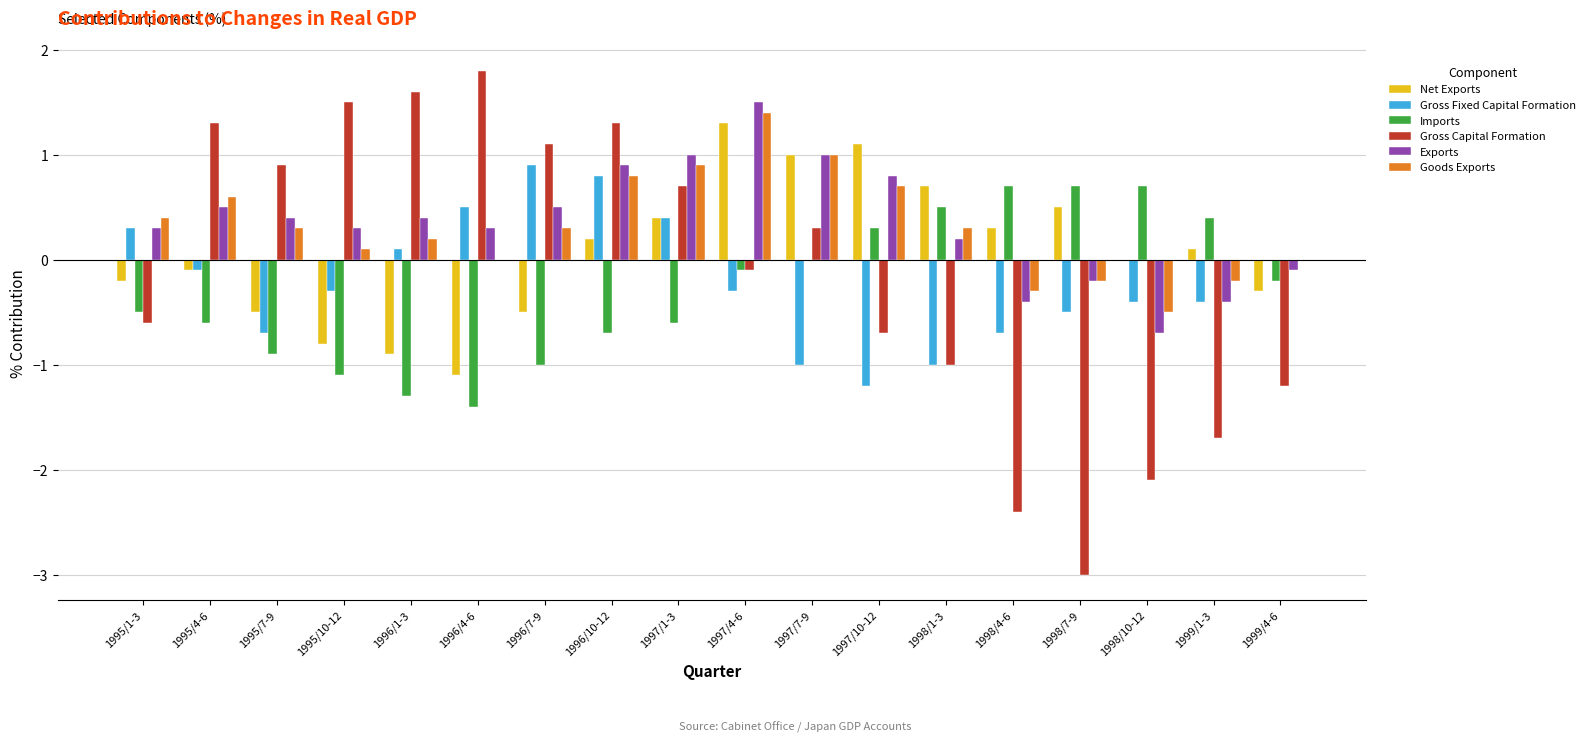

What is the maximum value for Gross Capital Formation?

1.8